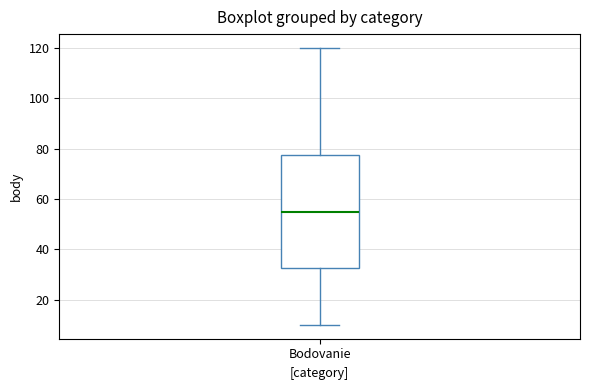

Where does the lower whisker of the box for Bodovanie end on the y-axis? The values are not printed on the chart, so give them approximately, as read against the axis.

10